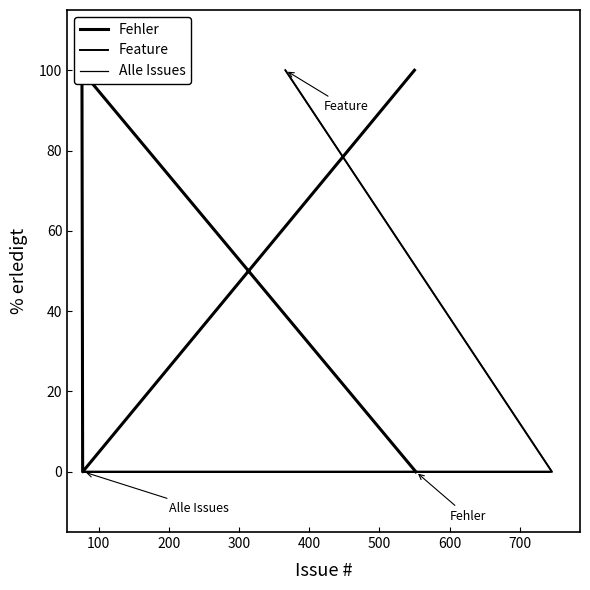

Reading right to left, what are all the values shown in this chart?

0	100	100	0	100